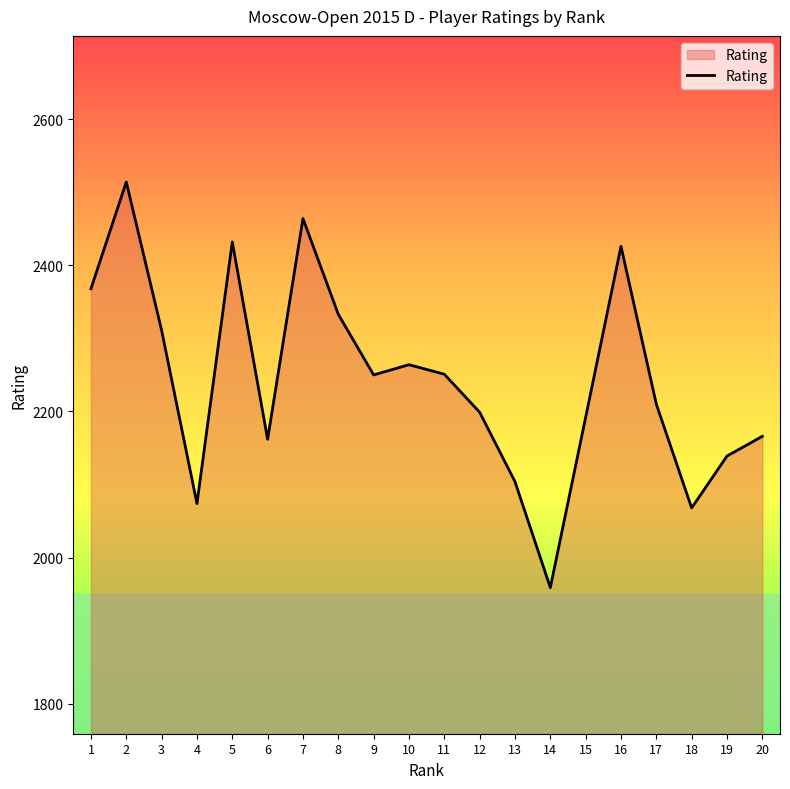

The value at 9 is 2250. True or false?

True